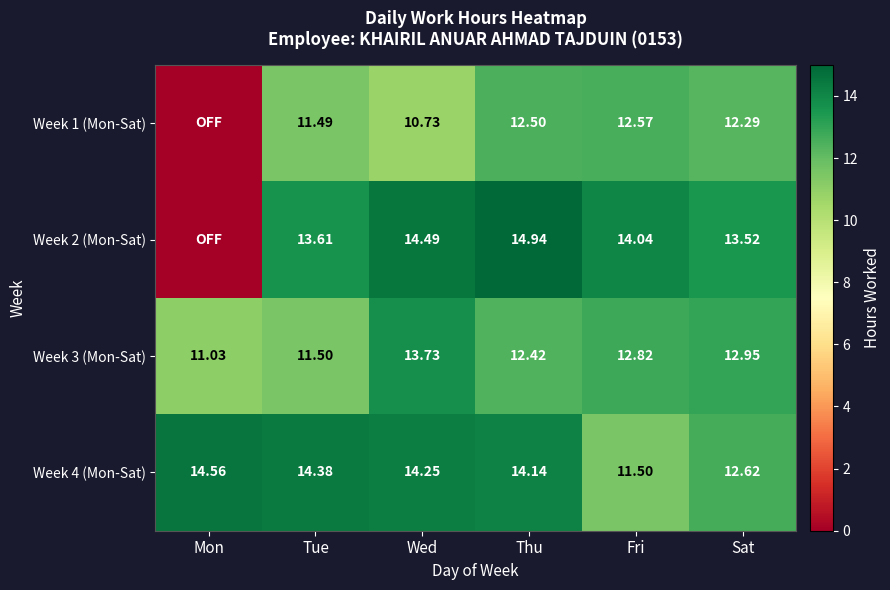

Where does the Week 3 (Mon-Sat) series first go above 12?

Wed